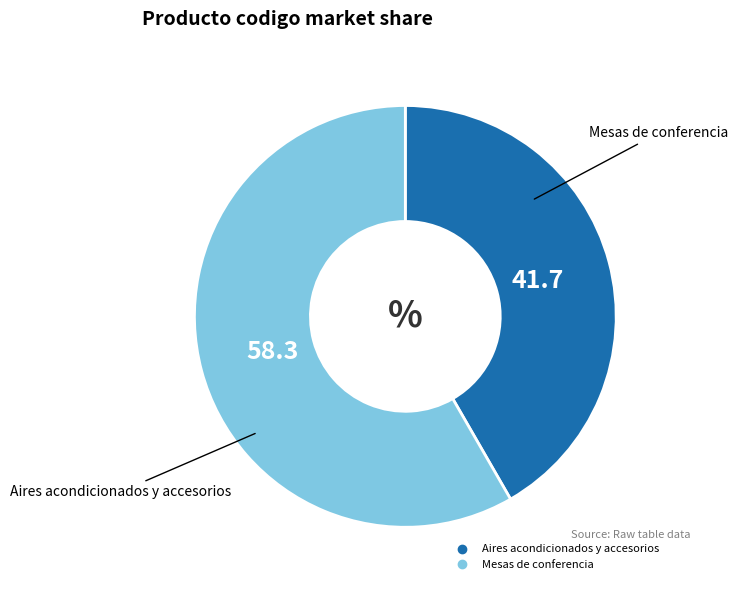

Is there a majority slice in this chart?

Yes